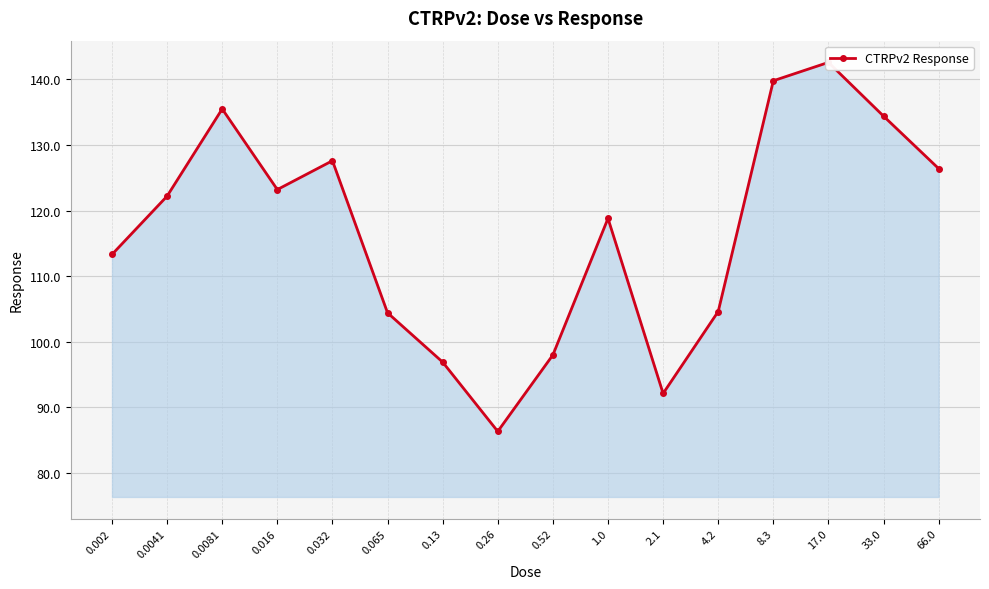

What value does the data have at 0.0081?

135.5